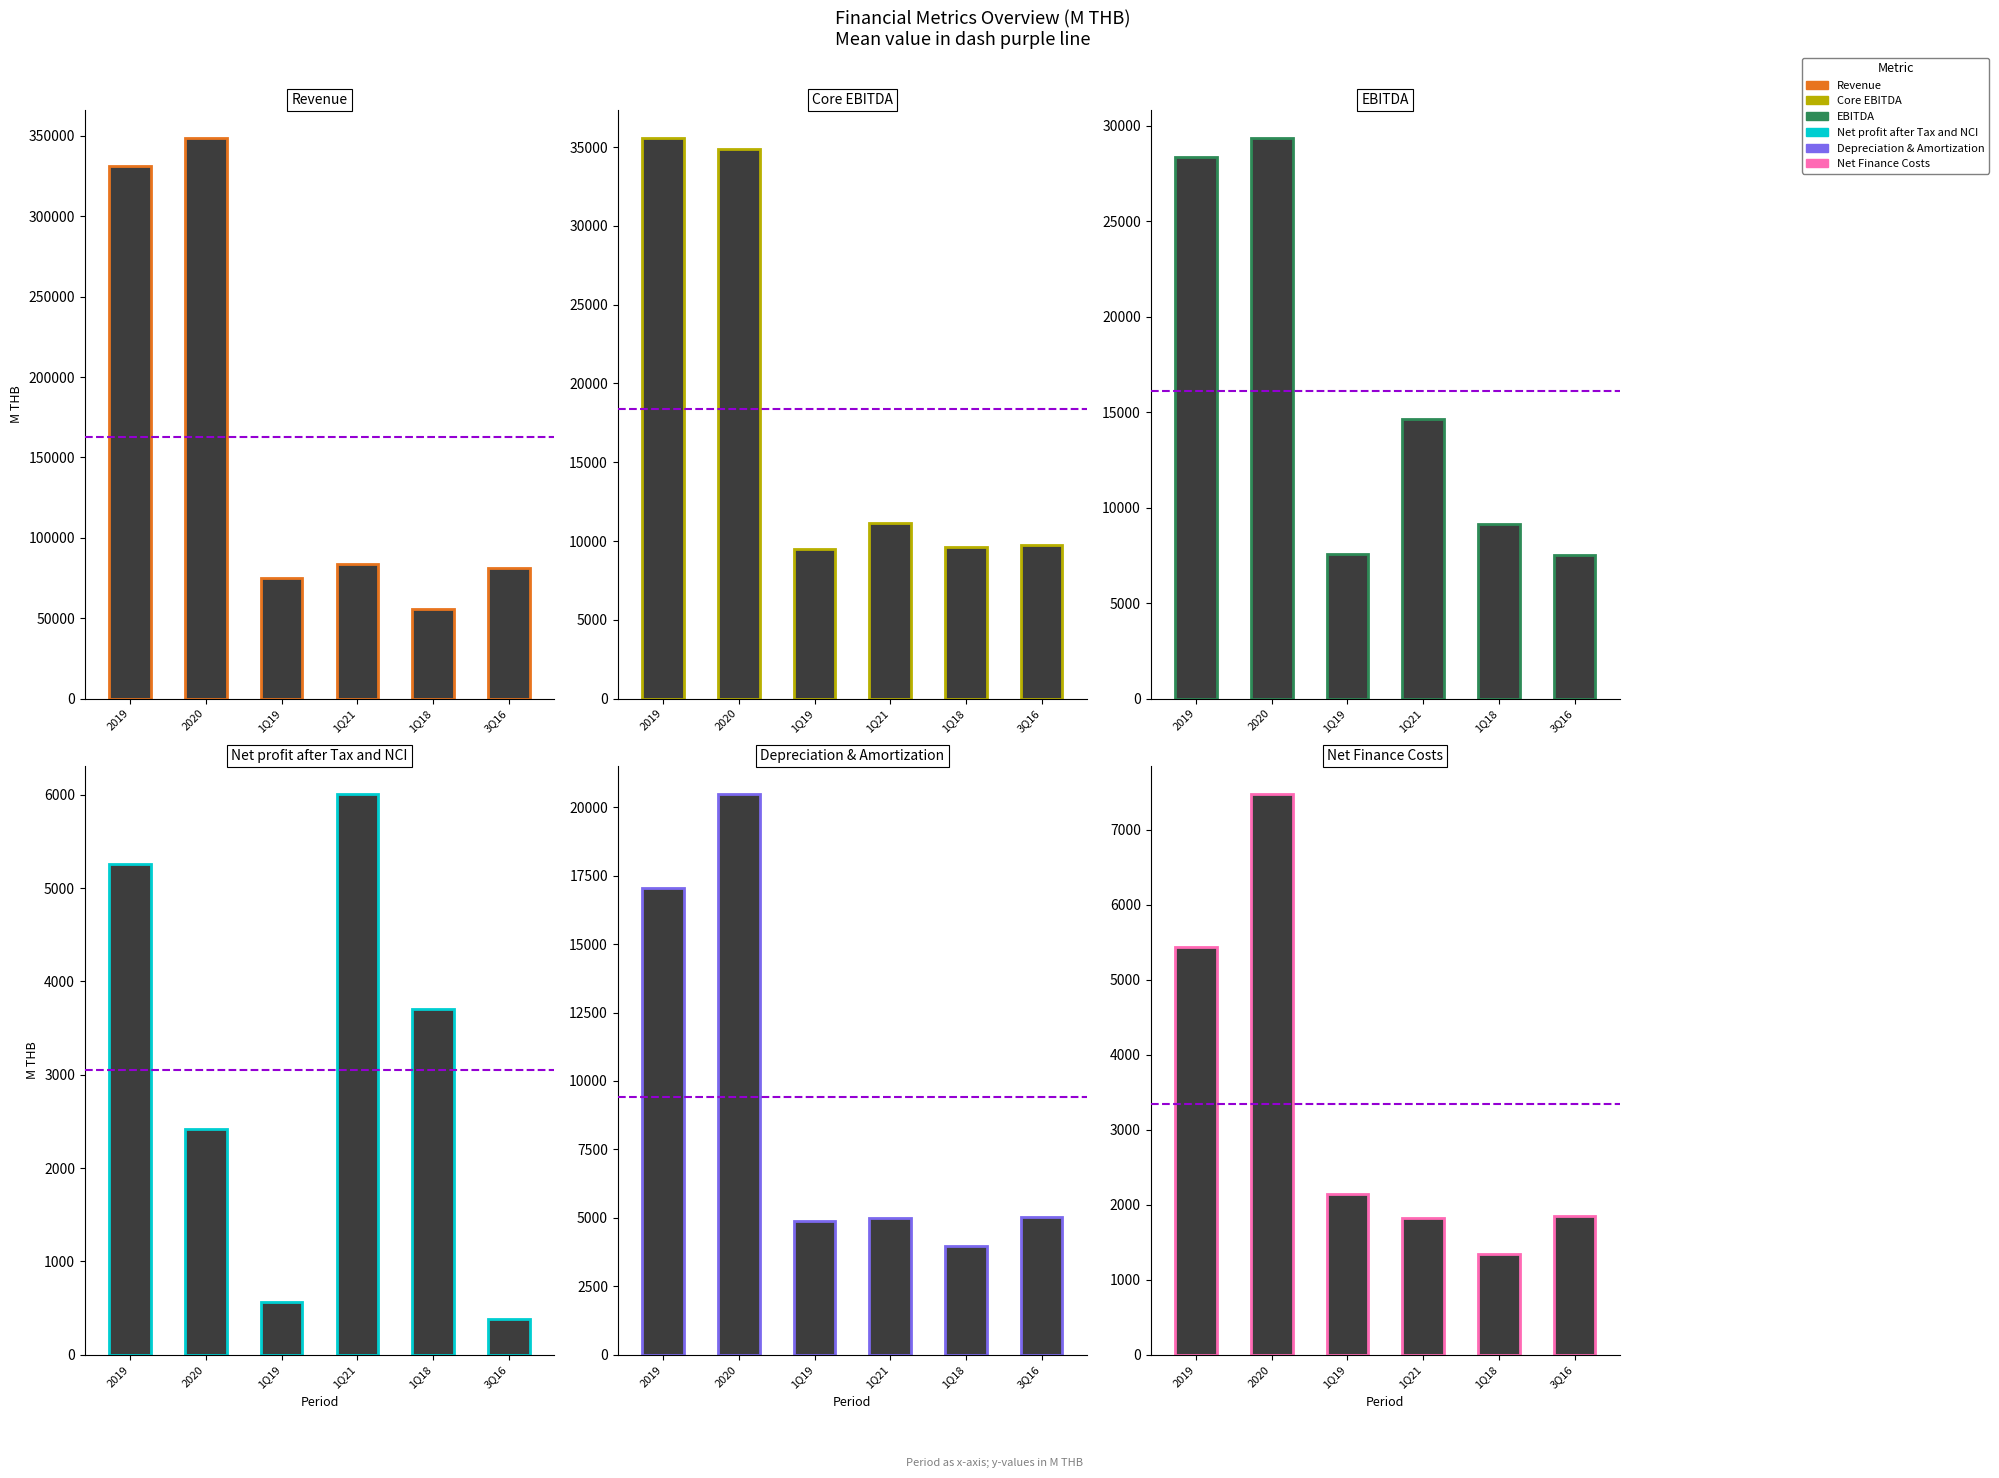

Reading left to right, transcribe all the data shown in this chart.

Revenue: 331512.9	348905.8	75009.9	83460.0	55494.0	81019.4
Core EBITDA: 35602.6	34846.8	9502.4	11173.4	9604.3	9721.6
EBITDA: 28364.8	29383.1	7546.1	14620.5	9163.8	7524.9
Net profit after Tax and NCI: 5252.1	2414.3	570.7	6008.8	3707.7	380.1
Depreciation & Amortization: 17040.5	20487.2	4882.3	5001.0	3987.0	5036.6
Net Finance Costs: 5432.0	7481.8	2139.8	1826.9	1340.7	1853.0